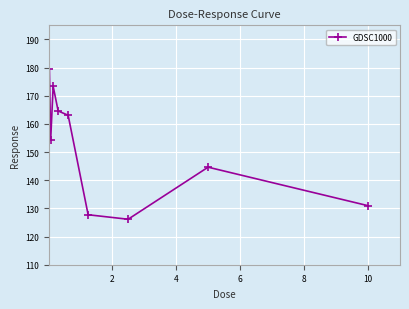

What is the smallest value displayed?

126.1